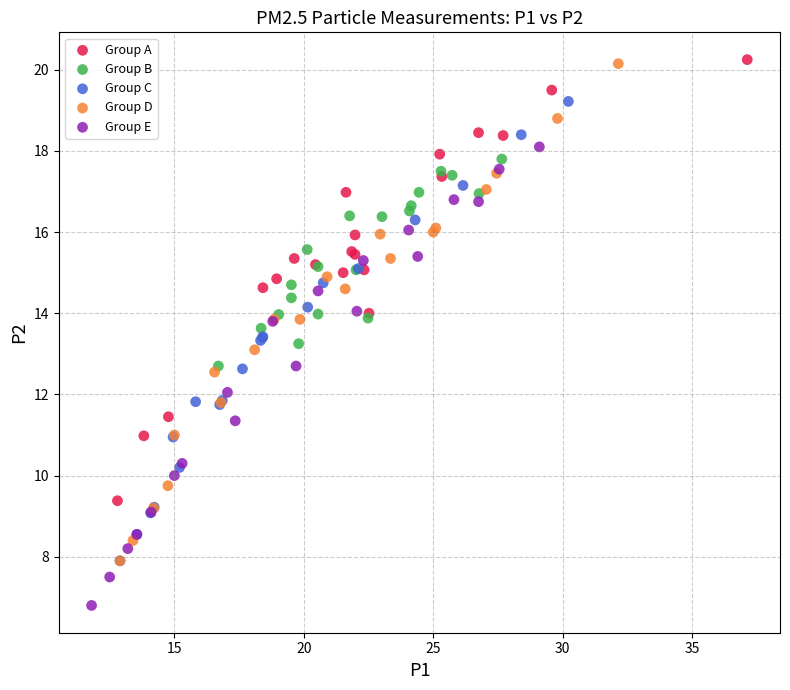

Which series has the largest Y range (max minus min)?

Group D